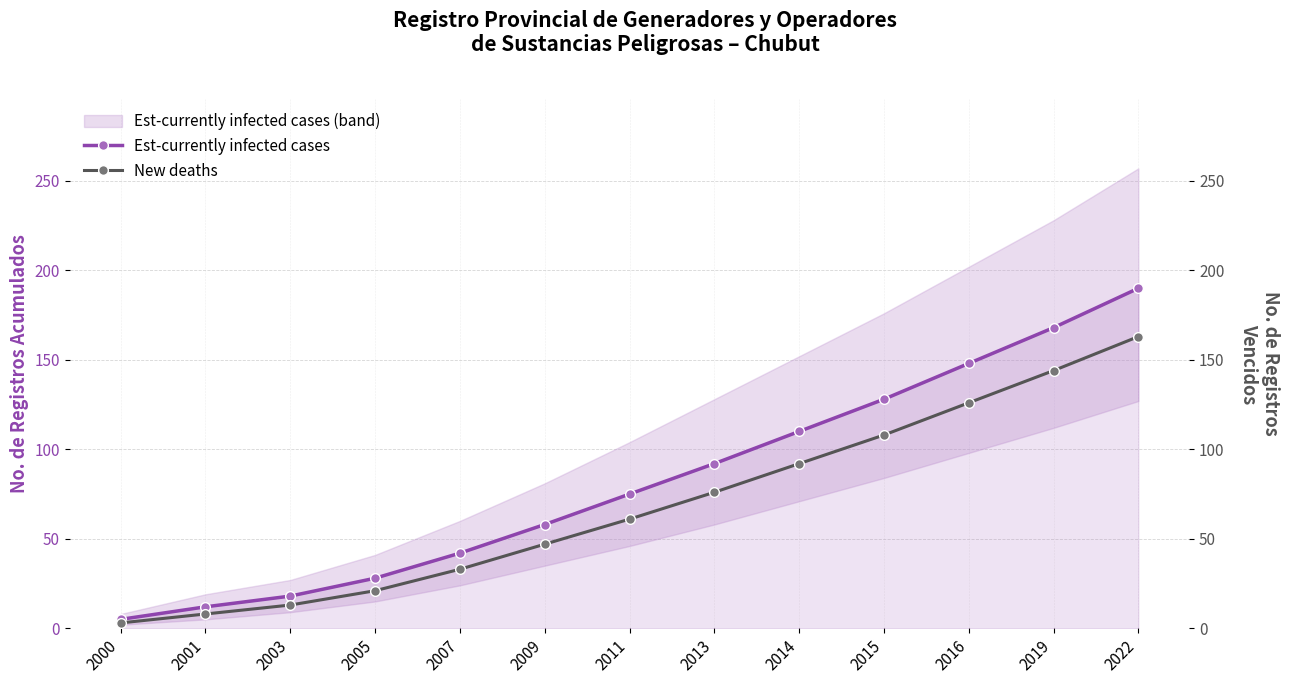

Is it true that New deaths equals 61 at 2011?

True